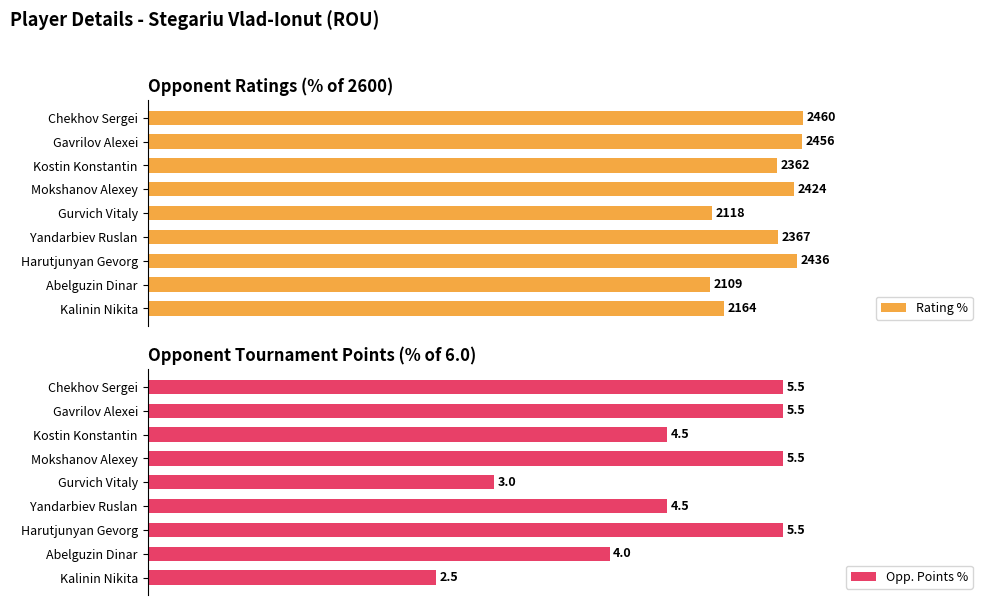

Rank the series by their maximum value, from lowest to highest.

Opp. Points %, Rating %